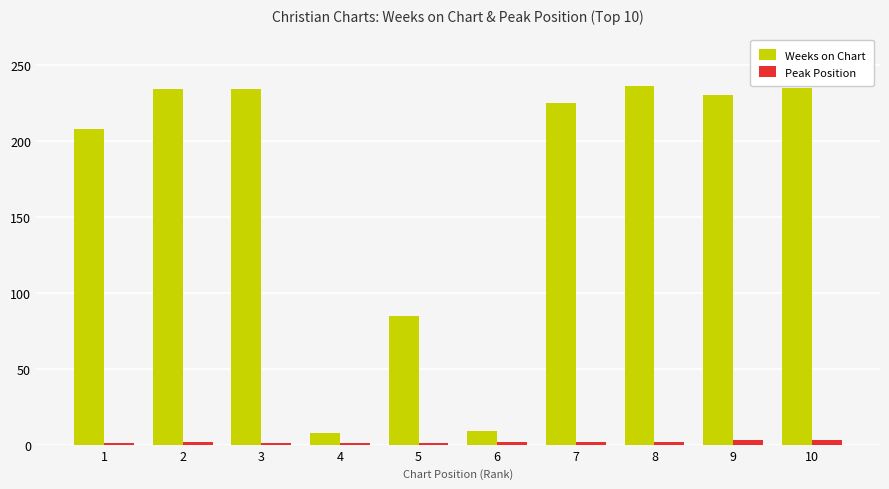

The value of Weeks on Chart at 4 is 8. True or false?

True